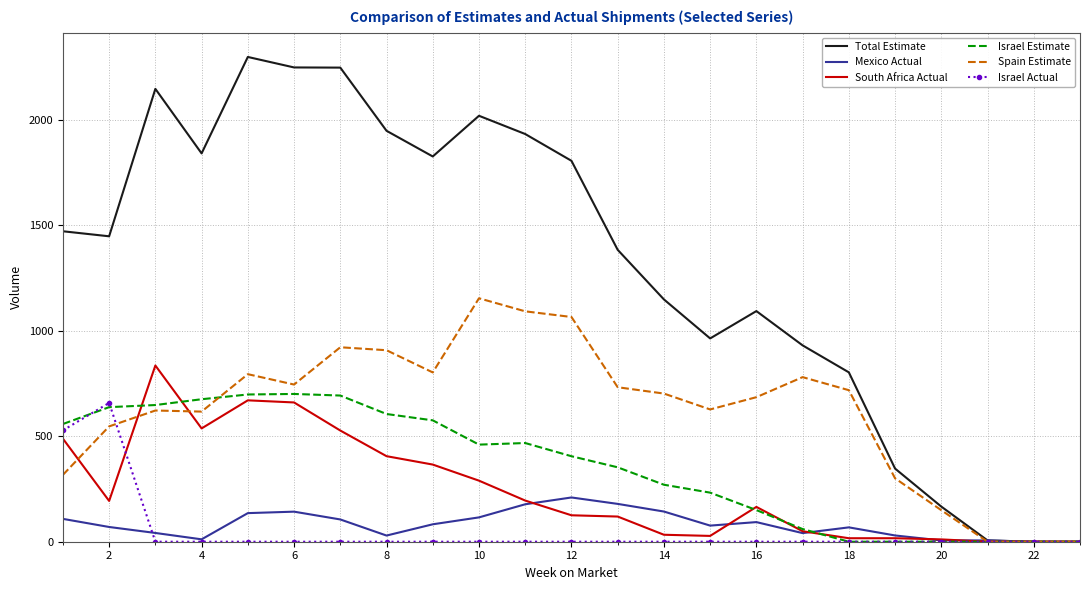

What is the highest value of the South Africa Actual series?

834.8